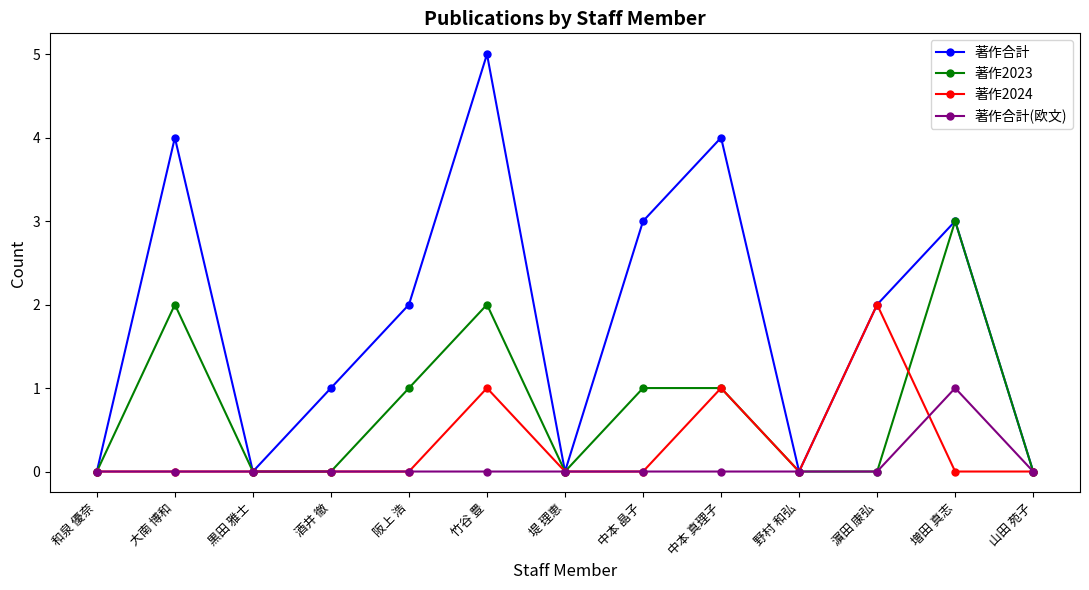

Which series has the widest spread of values?

著作合計